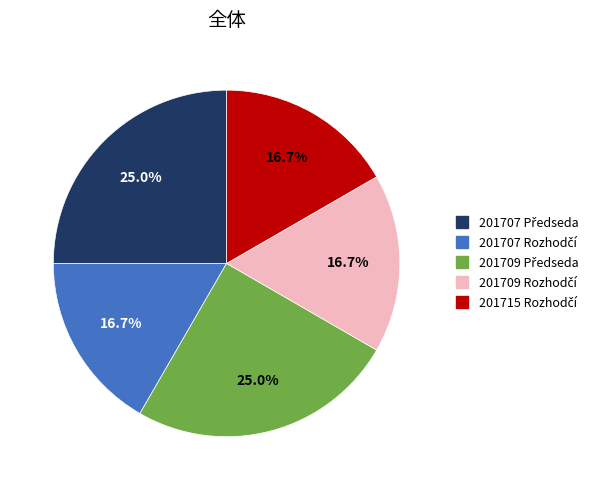

How many segments does this pie chart have?

5